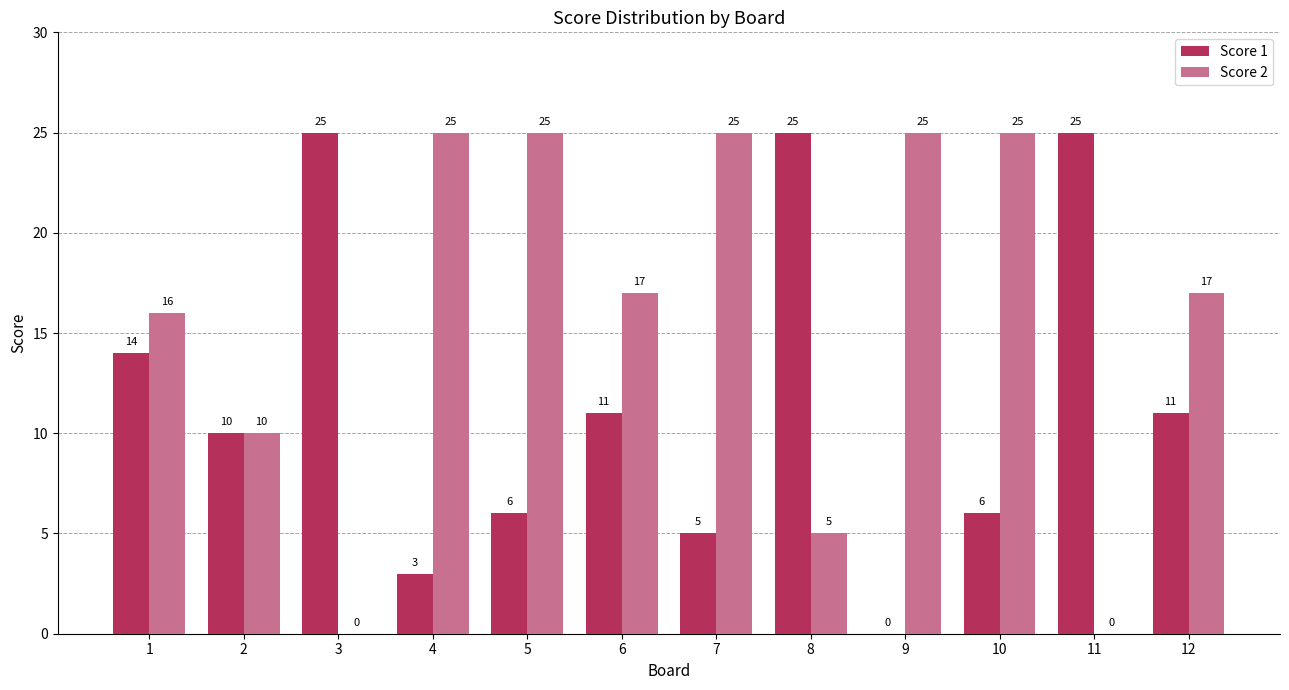

Are the bars horizontal?

No